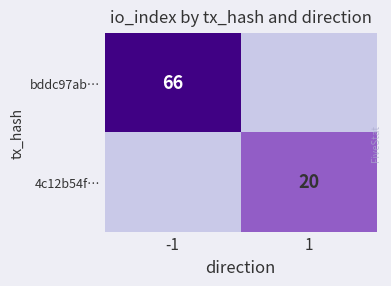

The bddc97ab… series shows 66 at -1. True or false?

True